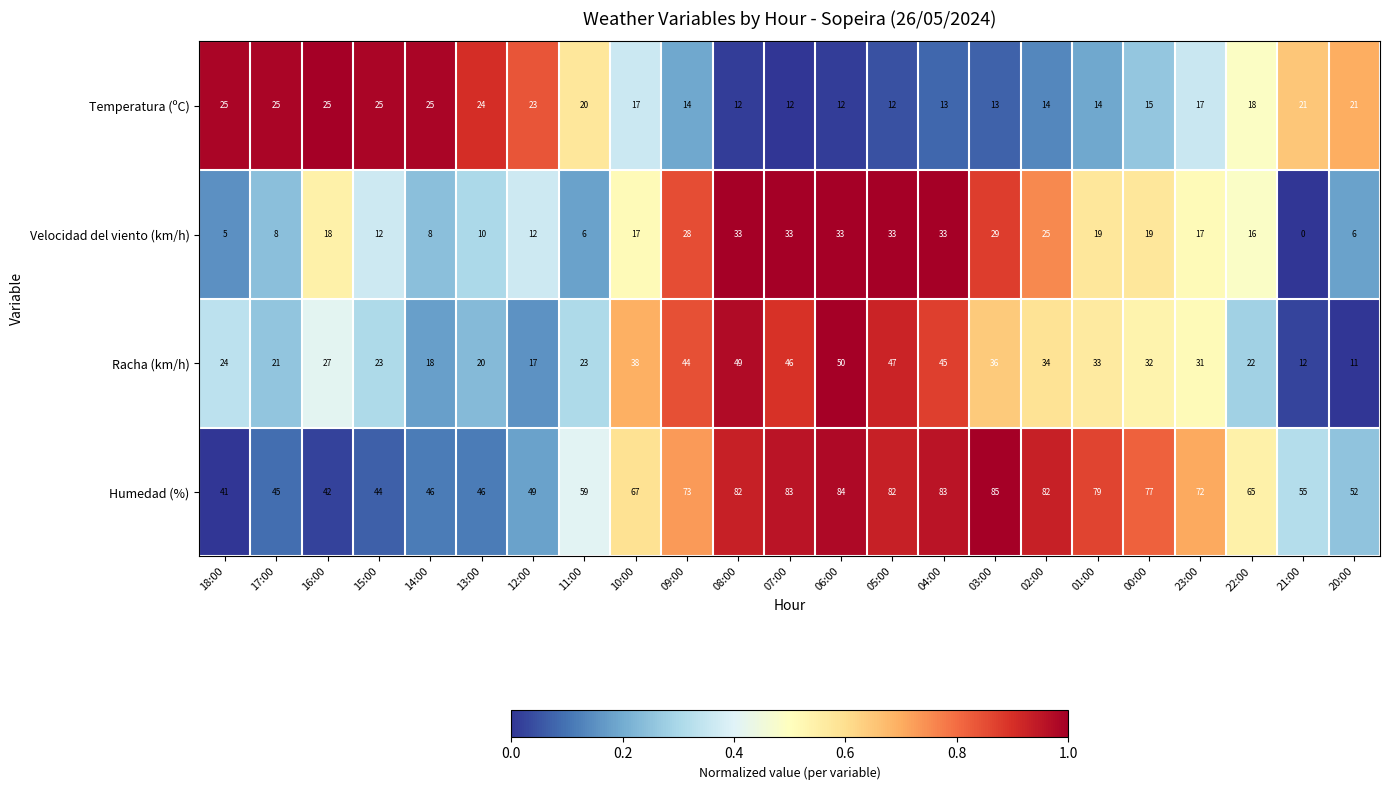

What is the maximum value shown in the chart?

85